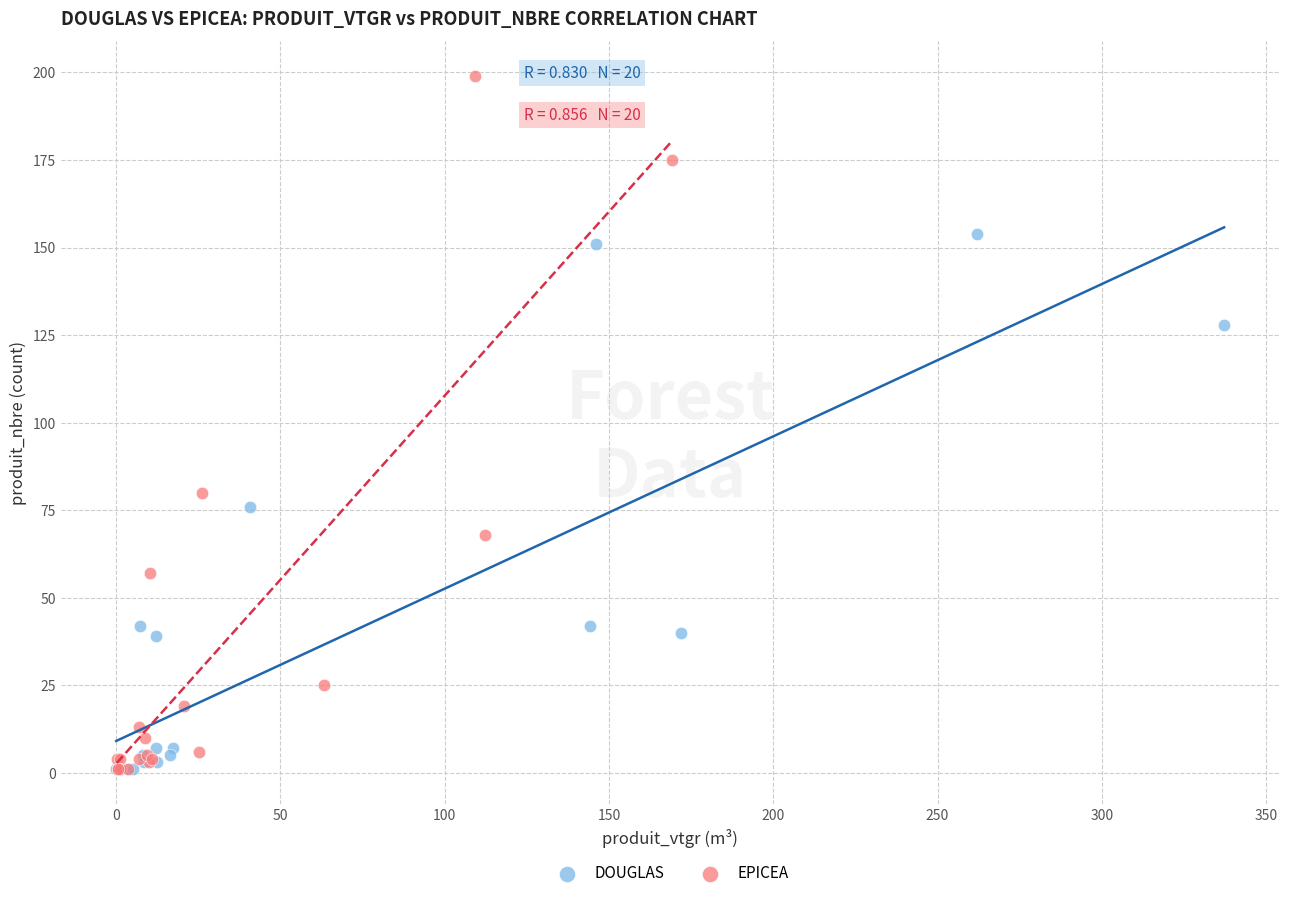

Which series reaches the maximum Y coordinate?

EPICEA